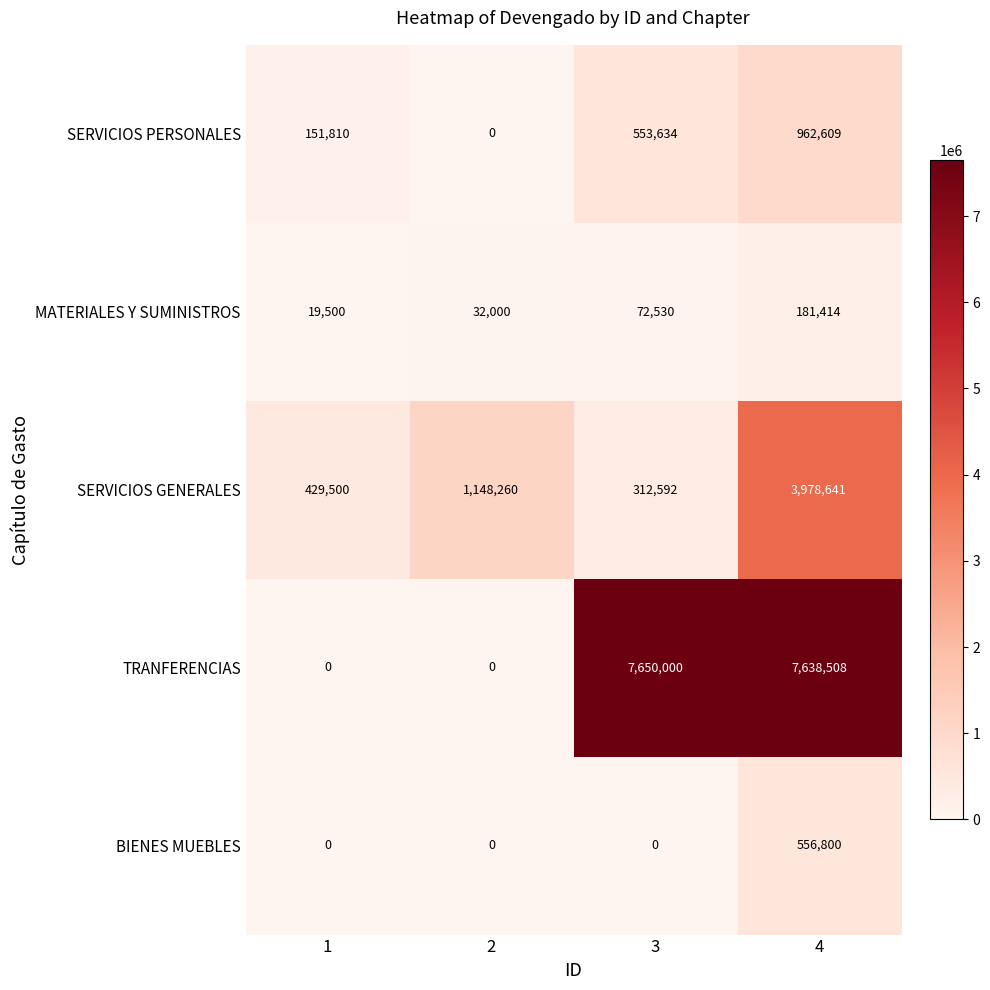

The value of BIENES MUEBLES at 4 is 556800. True or false?

True